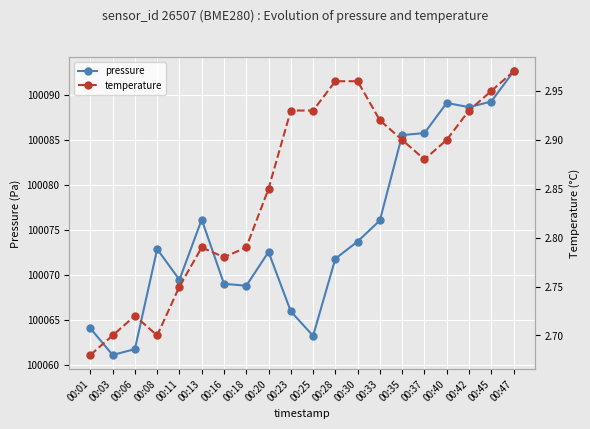

Where is temperature nearest to the value 2?

00:01